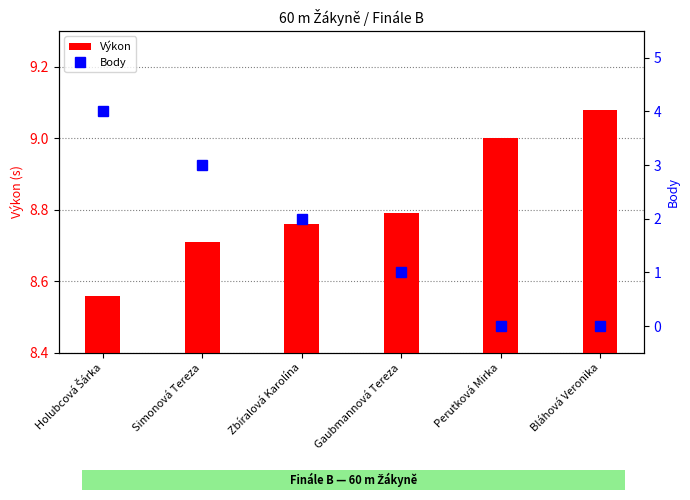

Reading left to right, list all the values displayed in this chart.

Výkon: 8.6	8.7	8.8	8.8	9.0	9.1
Body: 4.0	3.0	2.0	1.0	0.0	0.0